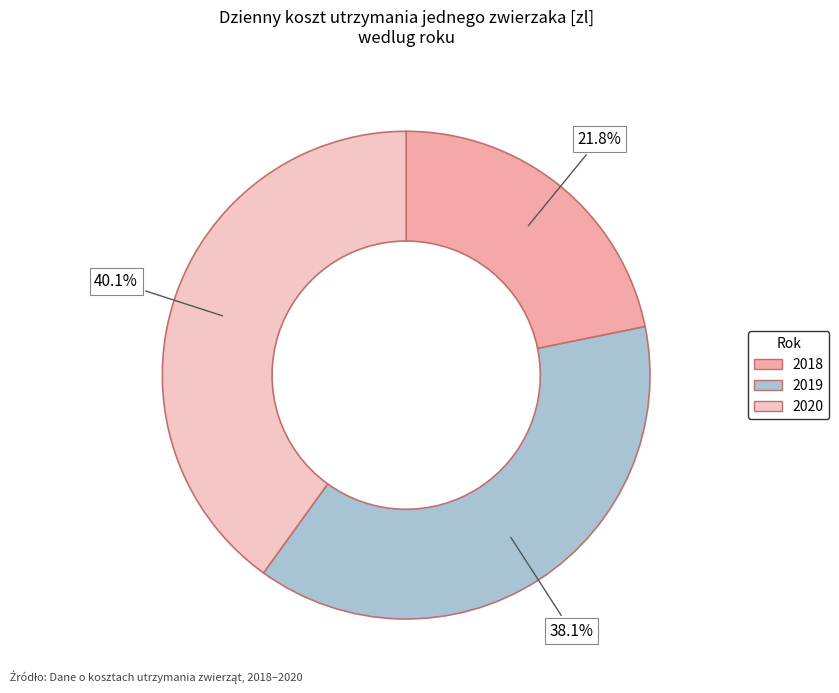

The 2020 slice represents 40% of the pie. True or false?

True